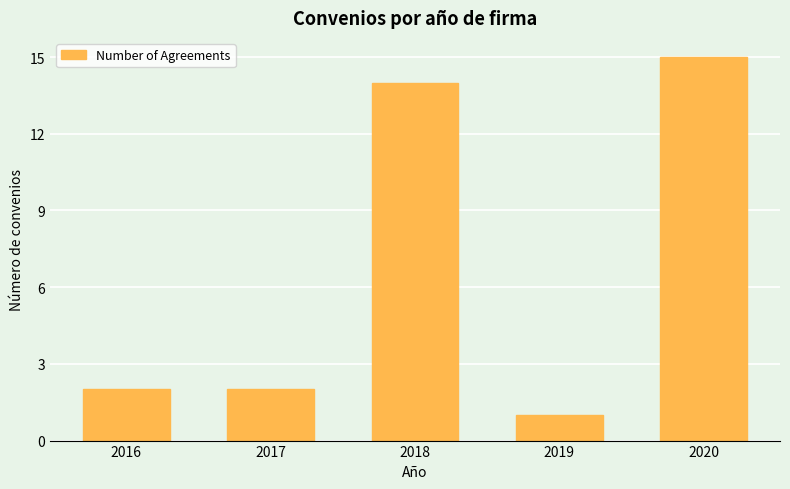

The value at 2016 is 2. True or false?

True